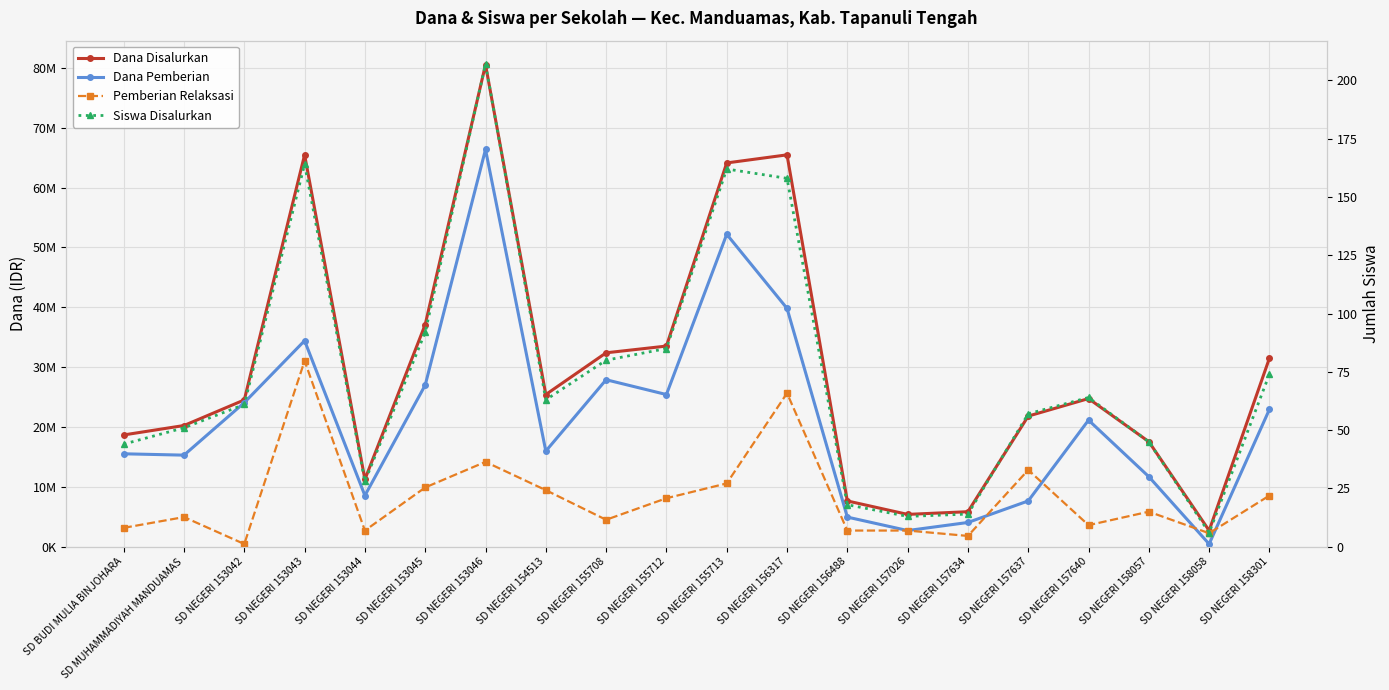

Which category has the highest value across all series?

SD NEGERI 153046